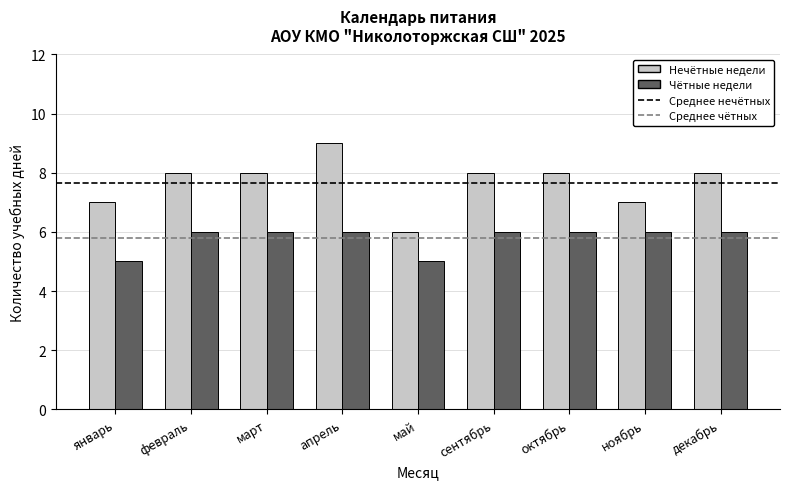

Rank the series at октябрь from lowest to highest value.

Чётные недели, Нечётные недели